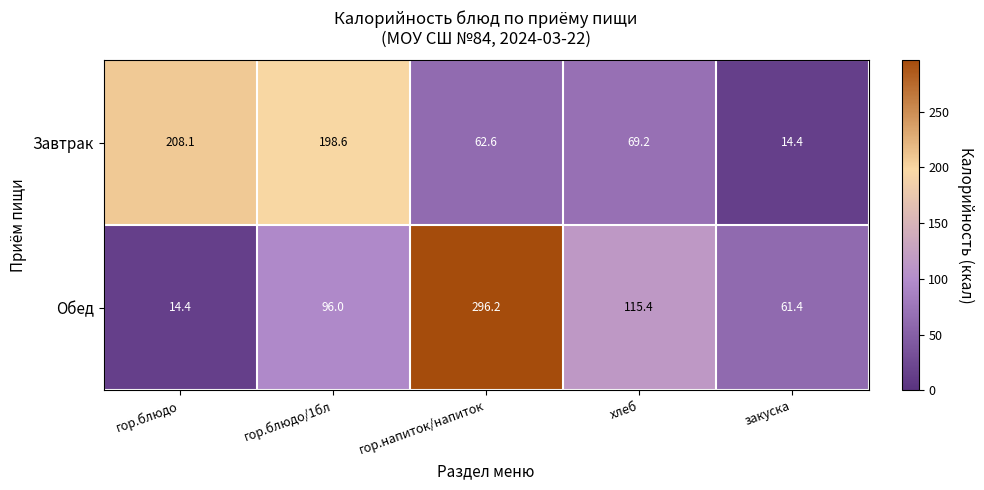

Which series has the largest total across all categories?

Обед